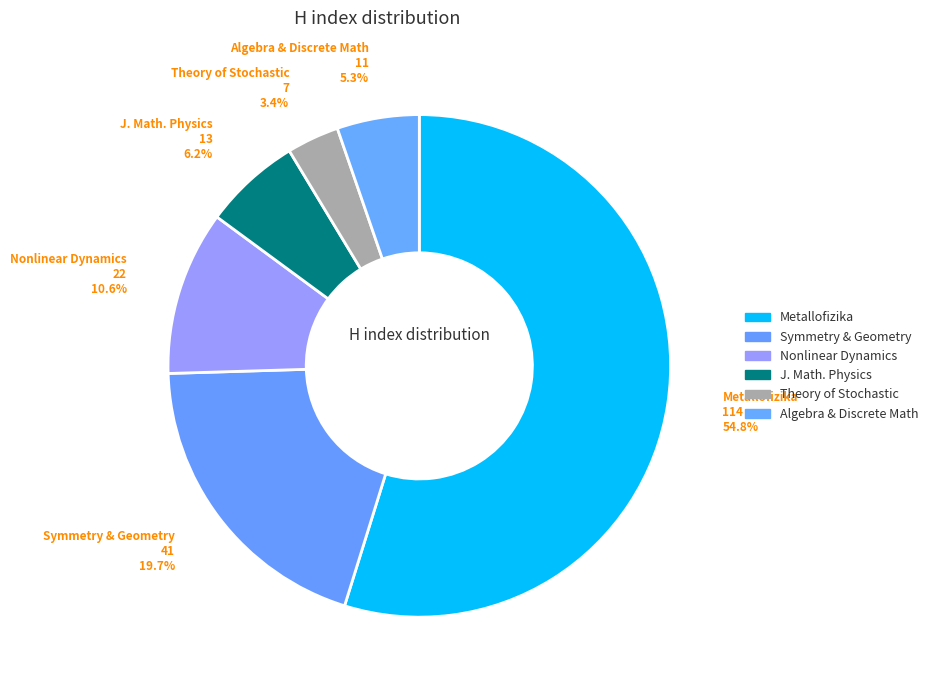

What is the majority slice?

Metallofizika i Noveishie Tekhnologii